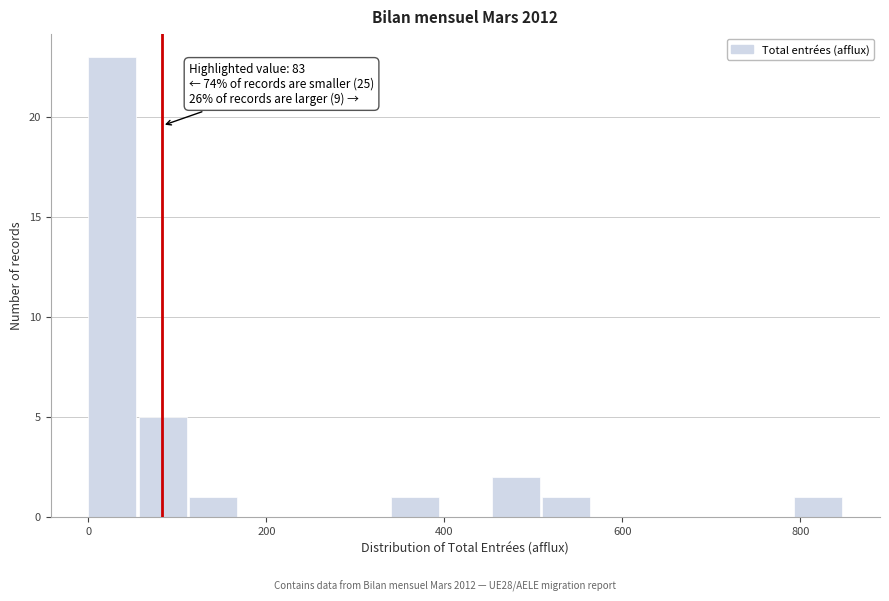

Around what value on the x-axis is the tallest bar? Give the approximate position of its centre, as read against the axis.

20